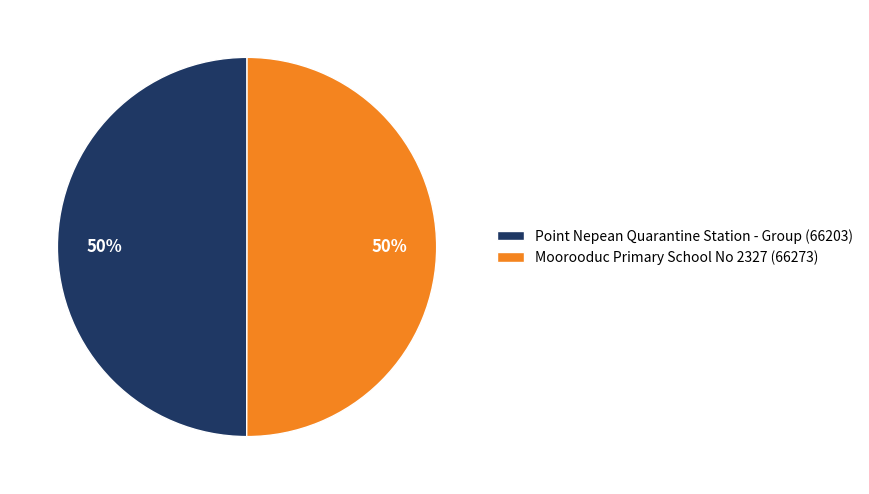

Approximately how many times larger is the value at Point Nepean Quarantine Station - Group compared to Moorooduc Primary School No 2327?

1.0